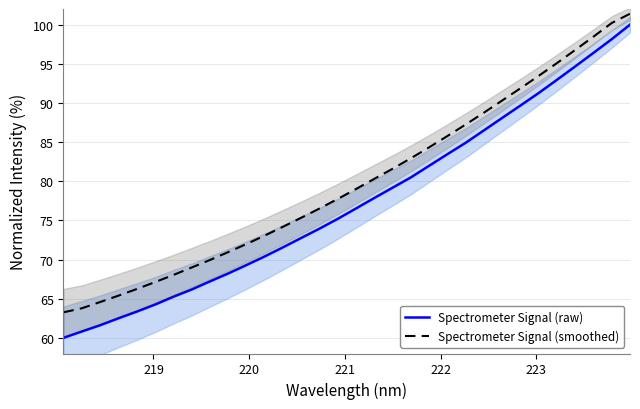

True or false: Spectrometer Signal (raw) and Spectrometer Signal (smoothed) cross at least once.

False